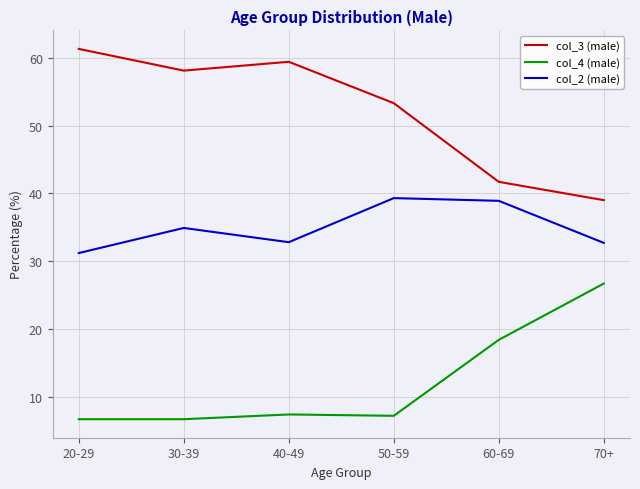

What position from the right is 40-49?

4